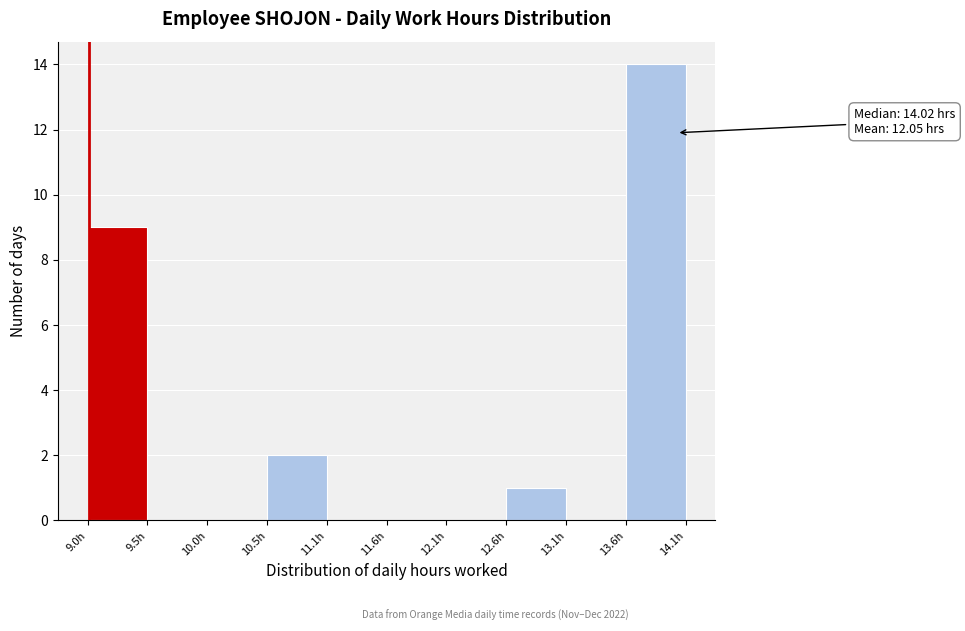

Over which range of the x-axis is the bar tallest?

13.6 to 14.1